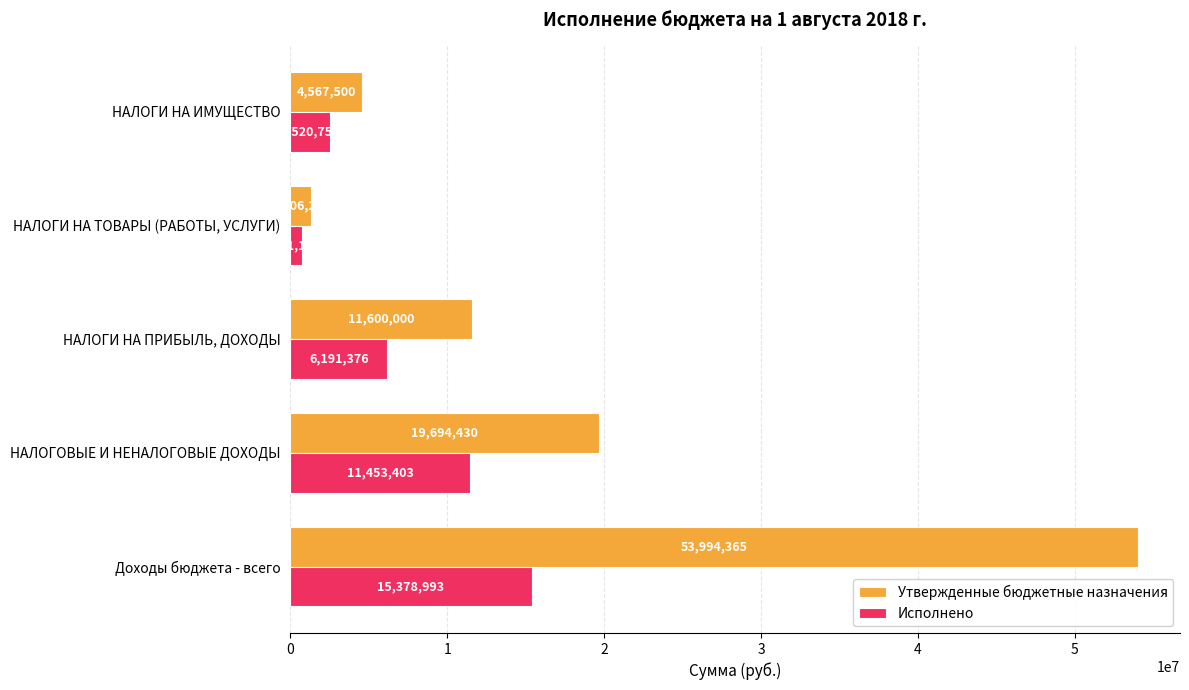

Which series has the largest total across all categories?

Утвержденные бюджетные назначения